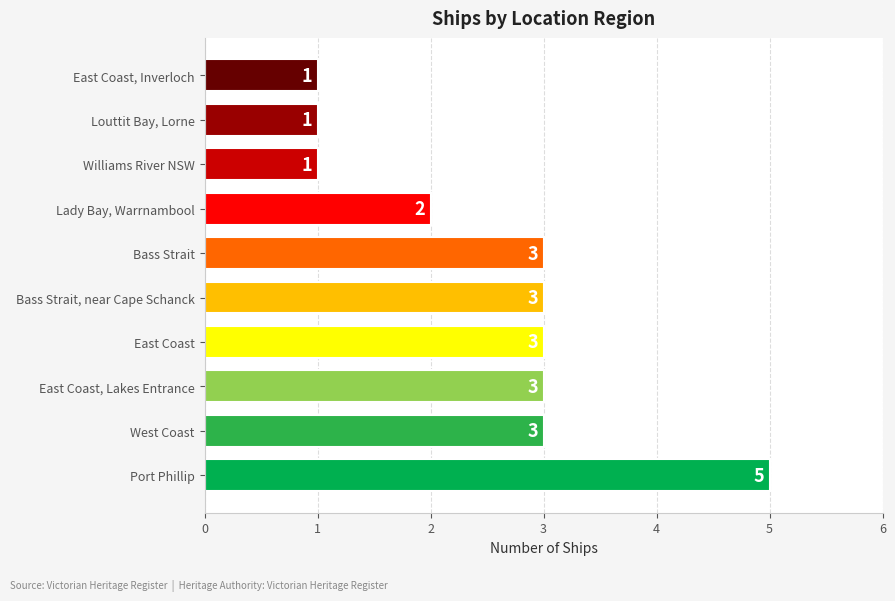

True or false: the data shows 5 at East Coast.

False